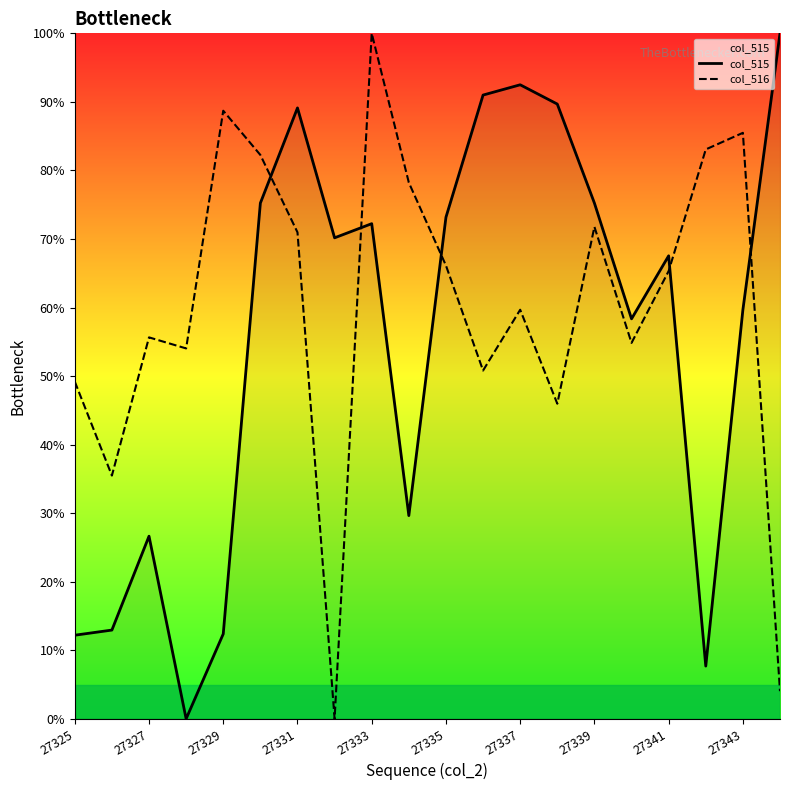

How many values in col_515 are above zero?

19